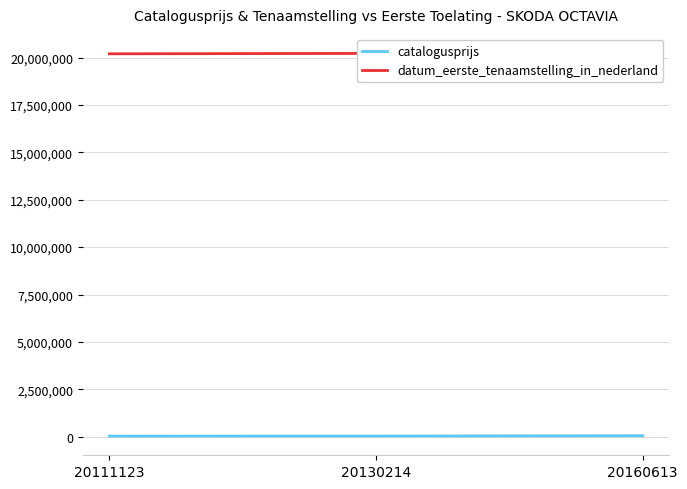

At which label does catalogusprijs first exceed 34187?

20160613